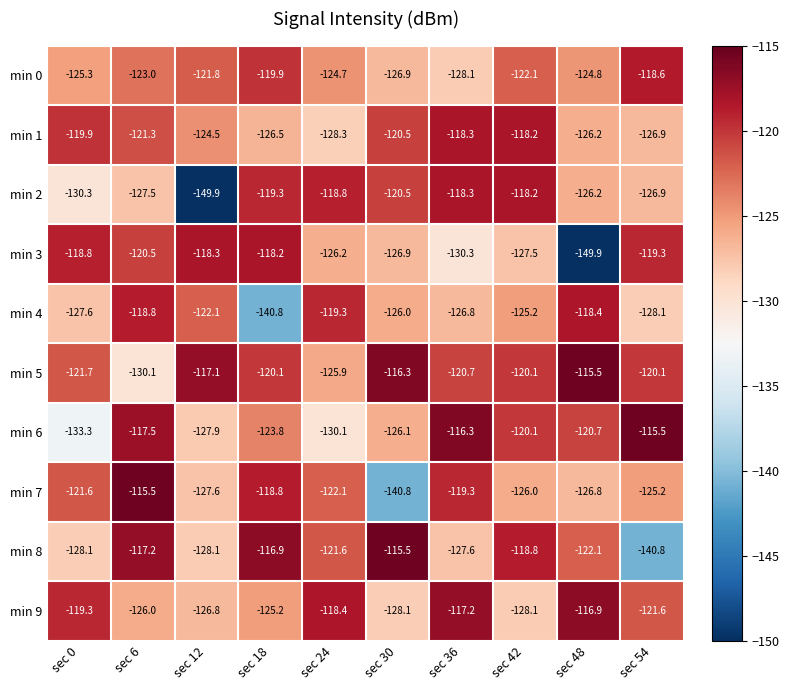

Between sec 12 and sec 24, which series saw the biggest shift?

min 2